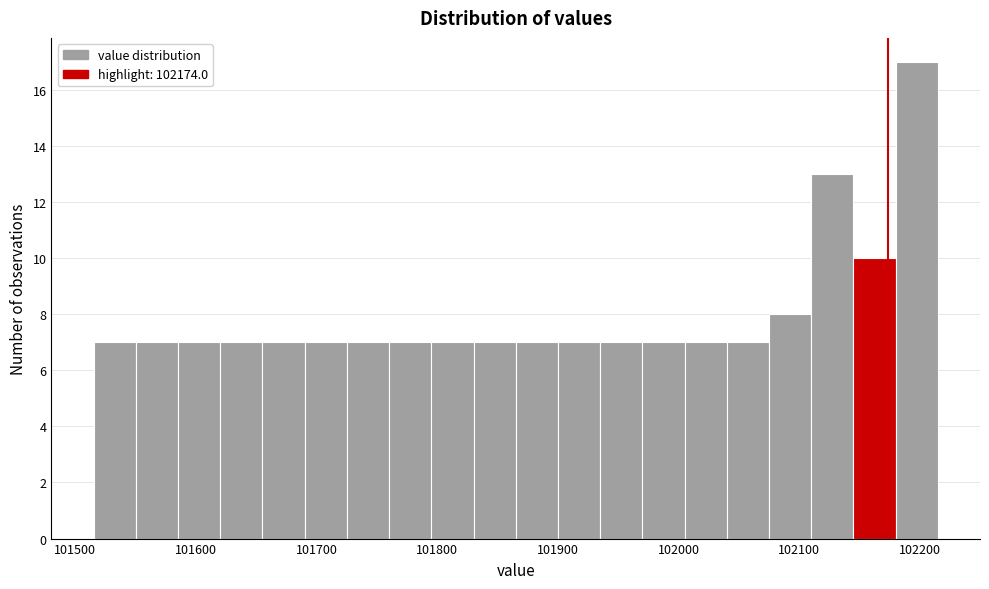

Read against the x-axis, roughly where is the centre of the tallest bar?

102200